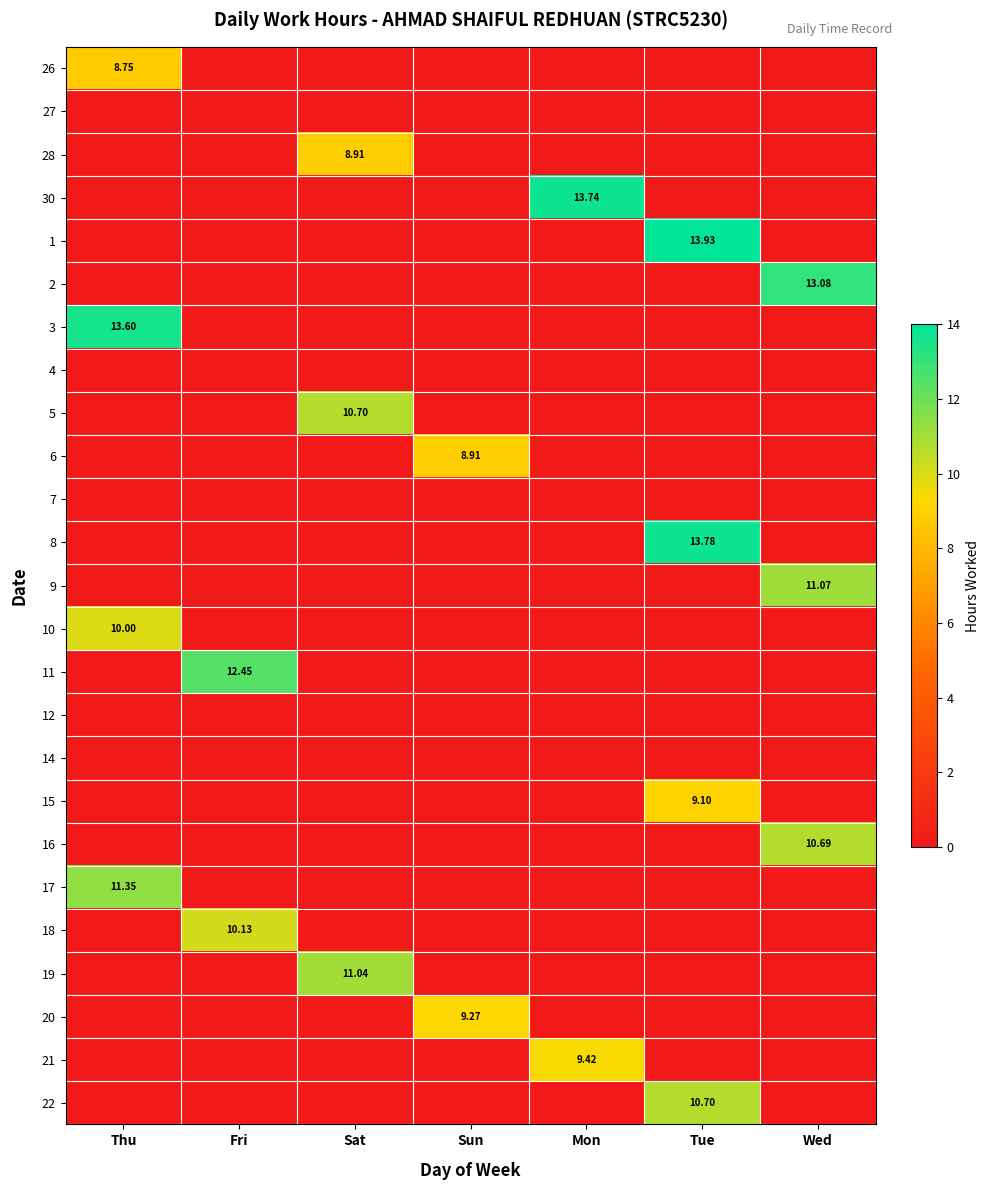

The value of 15 at Sat is 3.5. True or false?

False